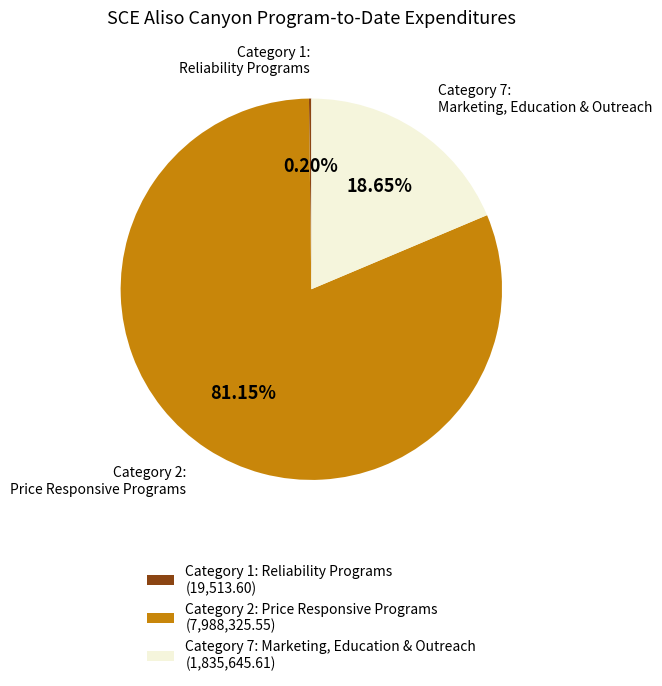

Between Category 7: Marketing, Education & Outreach (1,835,645.61) and Category 2: Price Responsive Programs (7,988,325.55), which is larger?

Category 2: Price Responsive Programs (7,988,325.55)